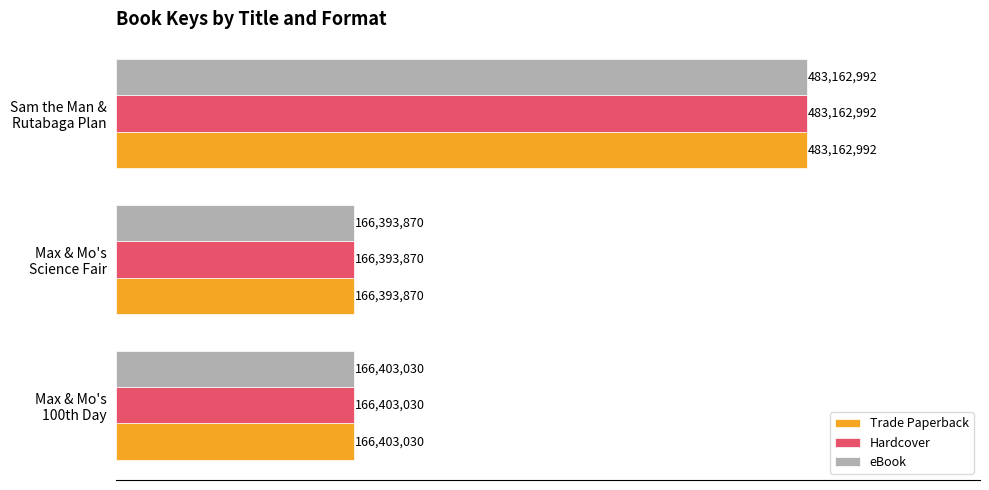

What are all the series names shown in the legend?

Trade Paperback, Hardcover, eBook